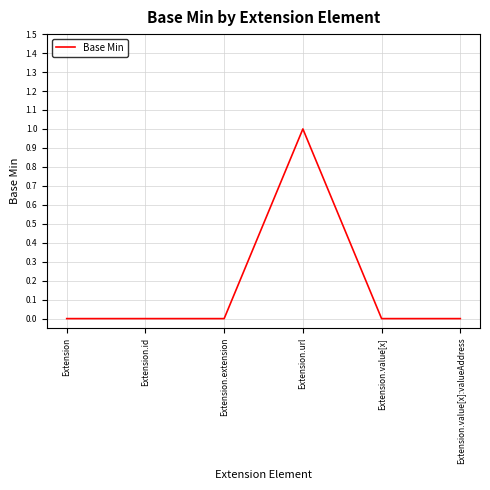

How many lines are shown in the chart?

1